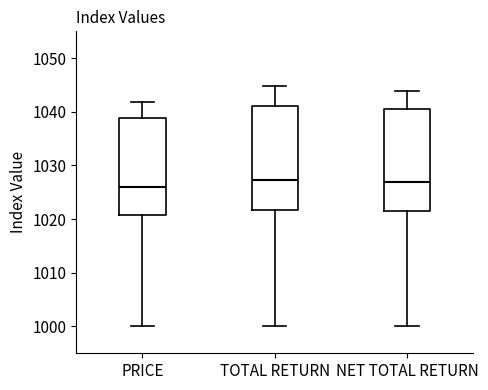

Where does the lower whisker of the box for TOTAL RETURN end on the y-axis? The values are not printed on the chart, so give them approximately, as read against the axis.

1000